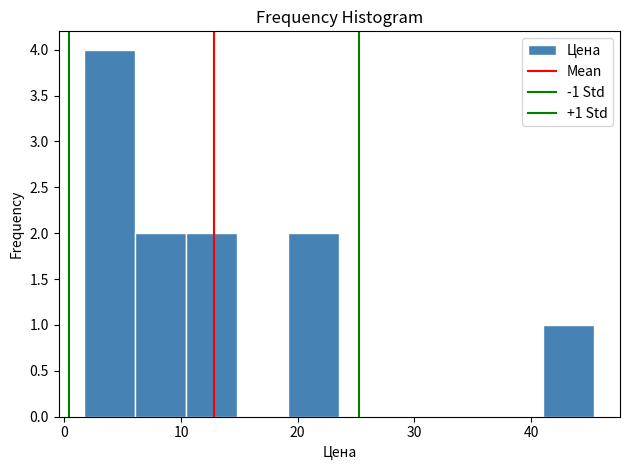

Which range on the x-axis has the tallest bar?

2 to 6